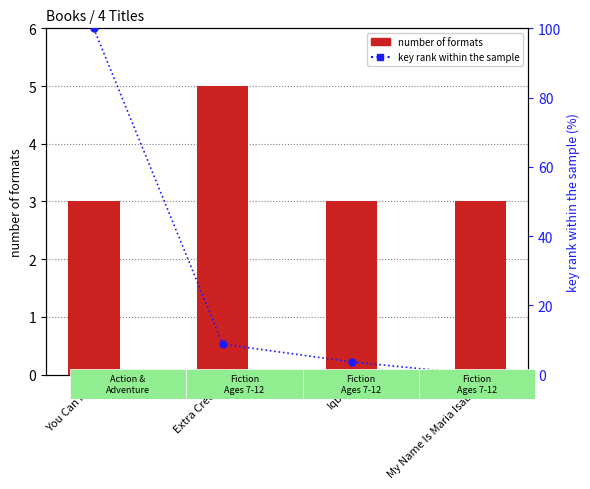

What is the total value across all series at You Can Fly?

103.0